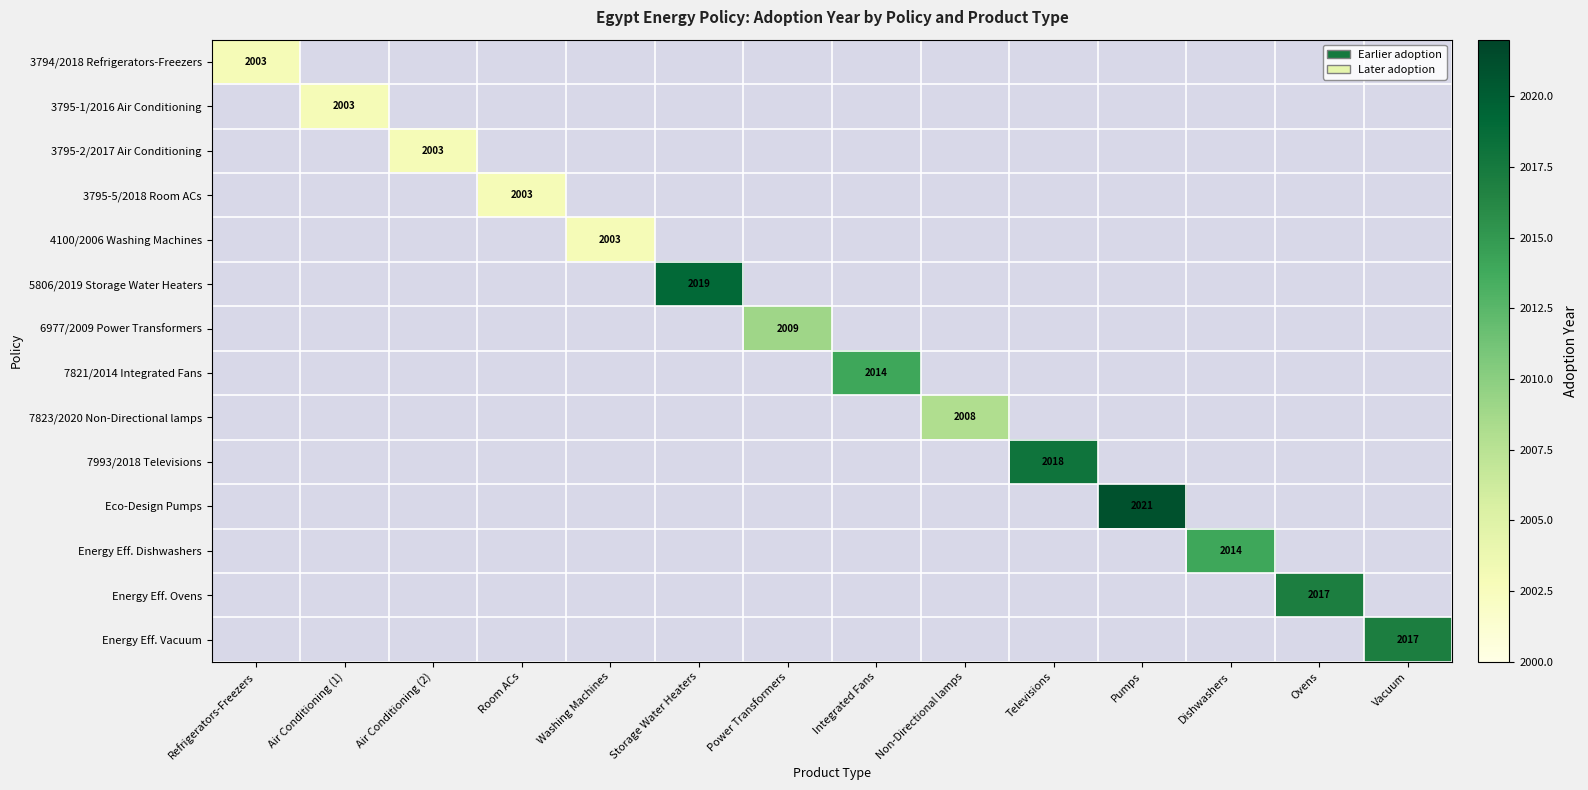

The value of 5806/2019 Storage Water Heaters at Storage Water Heaters is 437. True or false?

False